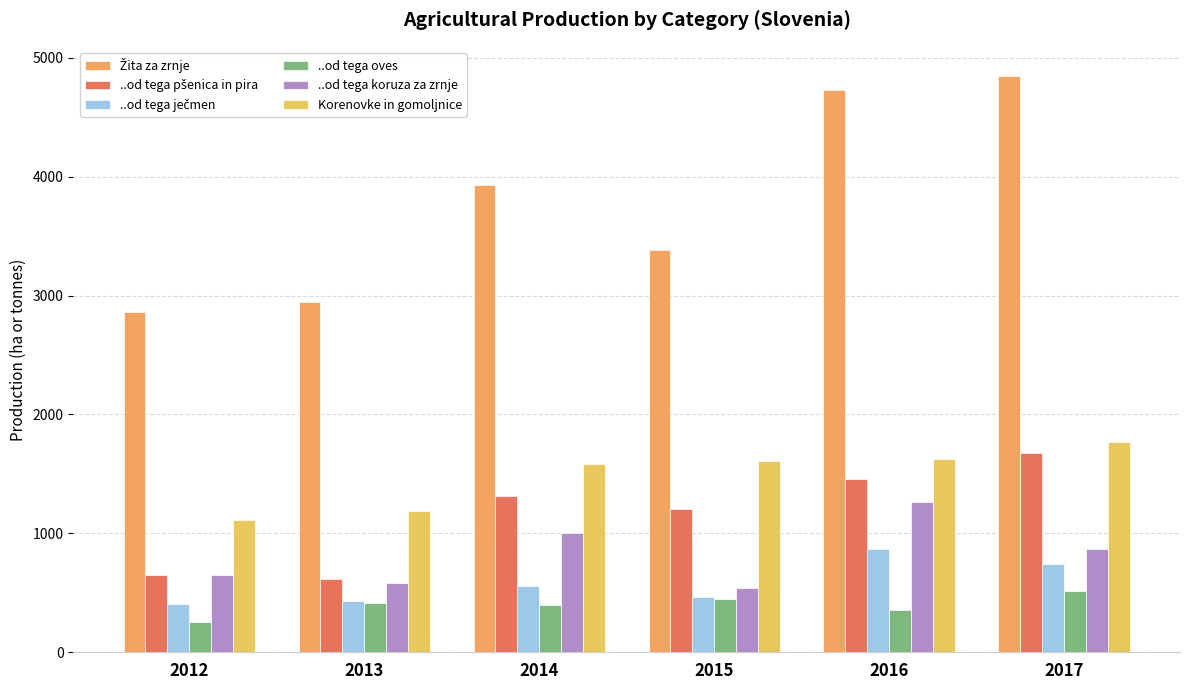

What is the difference between the maximum and second lowest values in the ..od tega oves series?

156.3